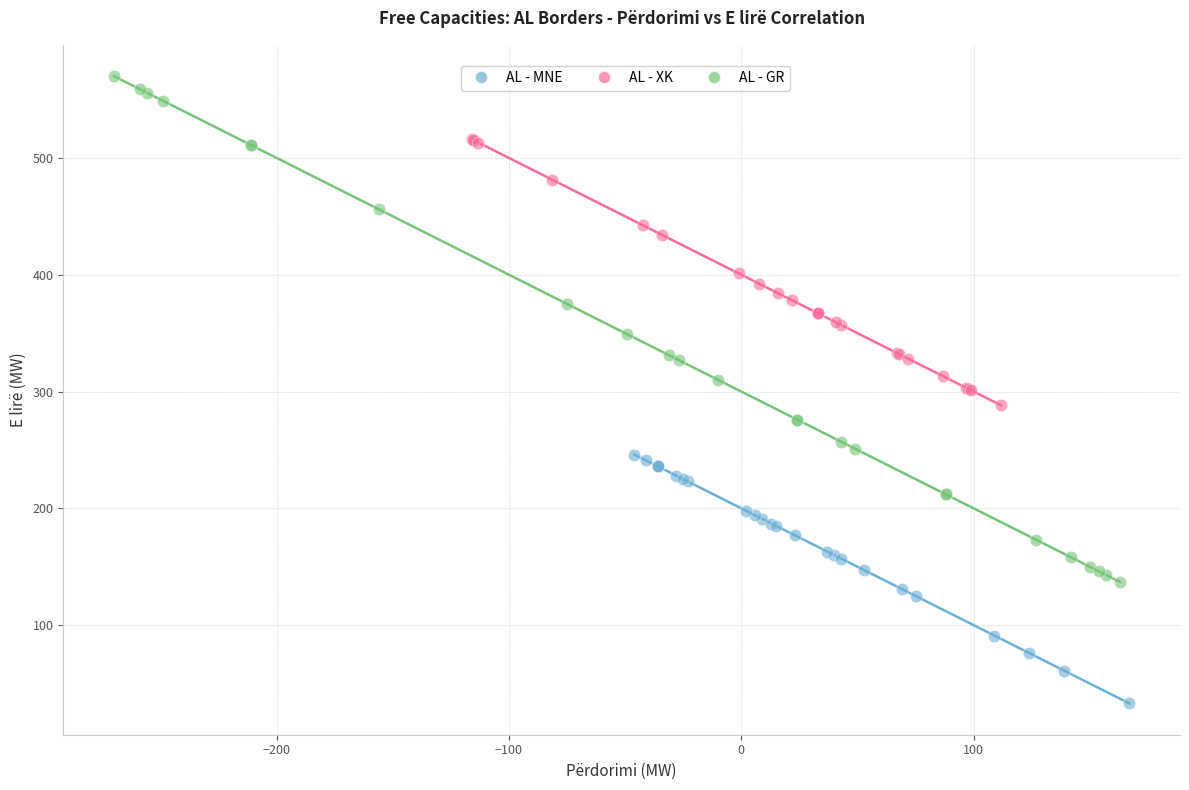

Which series contains the lowest Y value?

AL - MNE